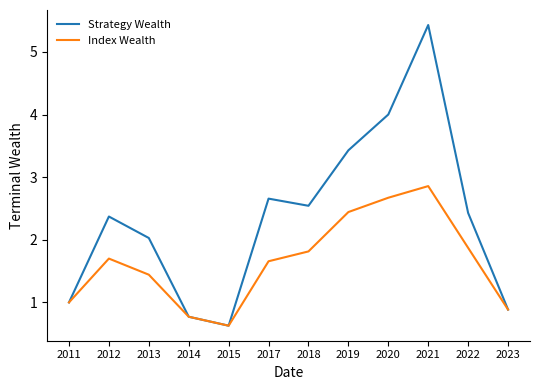

What are all the series names shown in the legend?

Strategy Wealth, Index Wealth